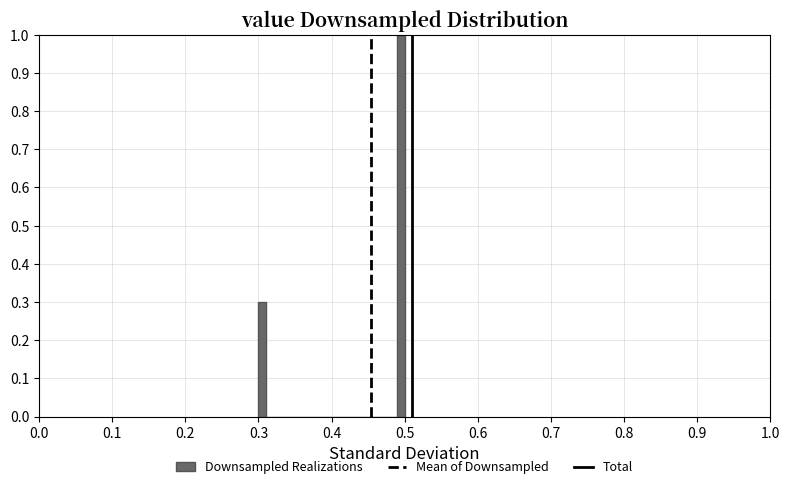

Around what value on the x-axis is the tallest bar? Give the approximate position of its centre, as read against the axis.

0.50